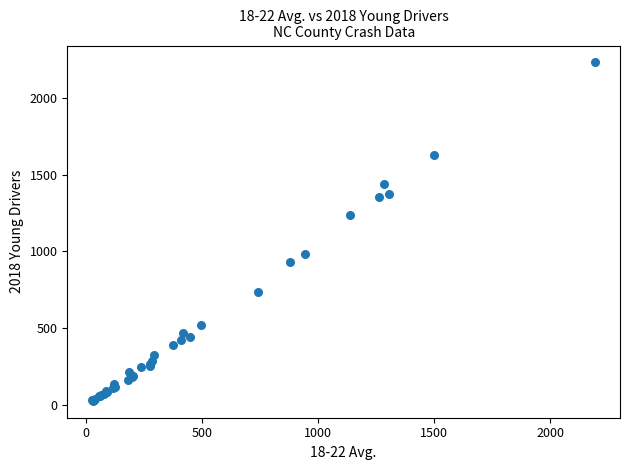

What Y value in the scatter plot is closest to 1128?

1239